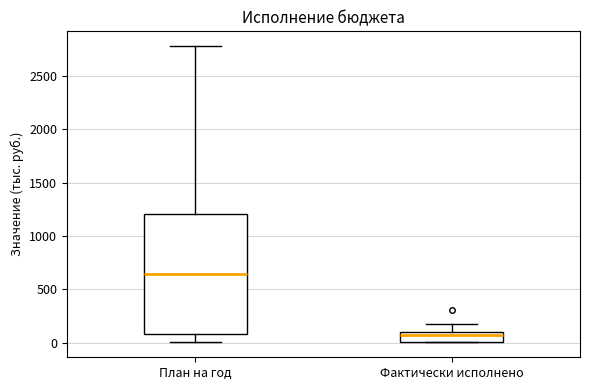

Reading left to right, read every box against the y-axis: the position of its median line, the range the box covers, and the ends of its whiskers. The values are not printed on the chart, so give them approximately, as read against the axis.

План на год: median 650, box 100 to 1200, whiskers 0 to 2800
Фактически исполнено: median 50, box 0 to 100, whiskers 0 to 150